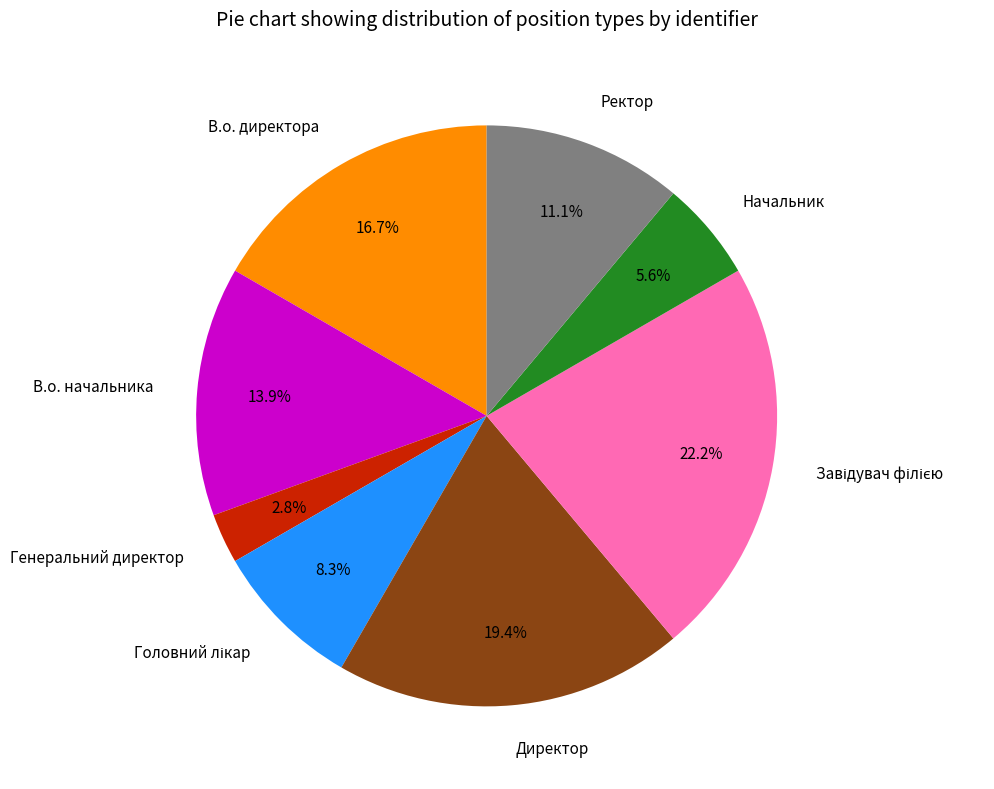

To the nearest percent, what is the difference between the largest and smallest slice percentages?

19%